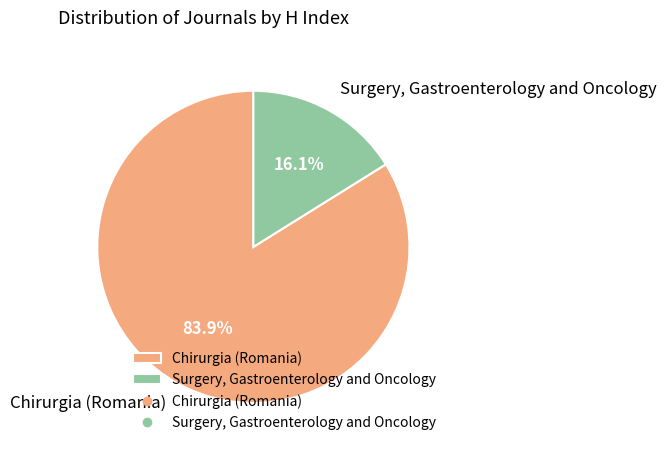

To the nearest percent, what is the difference between the Surgery, Gastroenterology and Oncology and Chirurgia (Romania) slice percentages?

68%